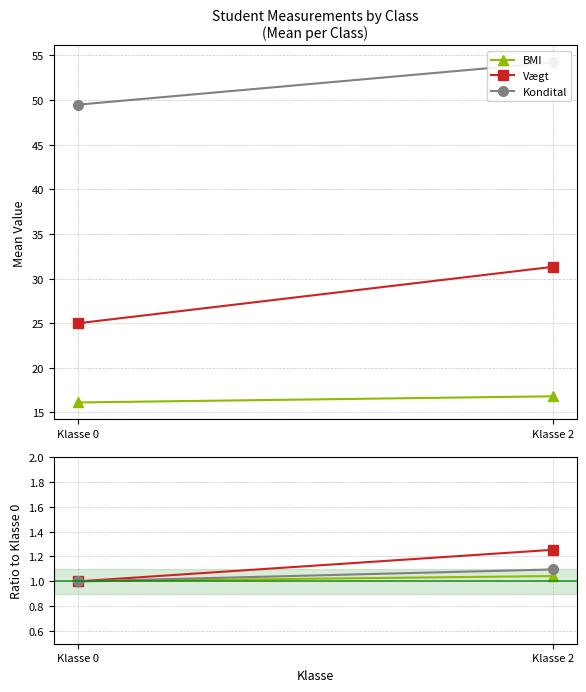

Reading right to left, transcribe all the data shown in this chart.

BMI: Klasse 2=1.0	Klasse 0=1.0
Vægt: Klasse 2=1.3	Klasse 0=1.0
Kondital: Klasse 2=1.1	Klasse 0=1.0